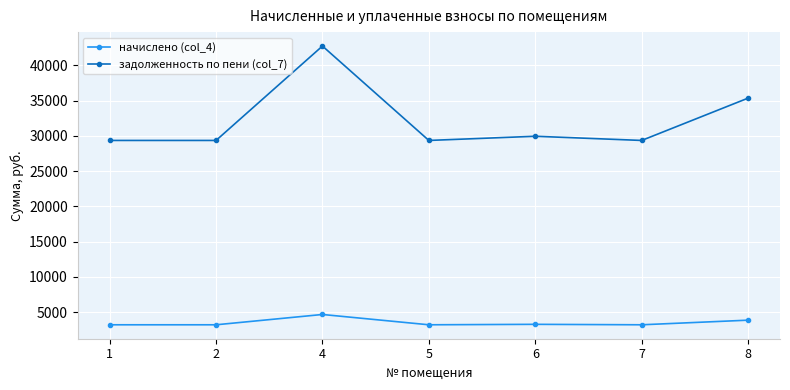

Is it true that задолженность по пени (col_7) equals 29355.9 at 1?

True